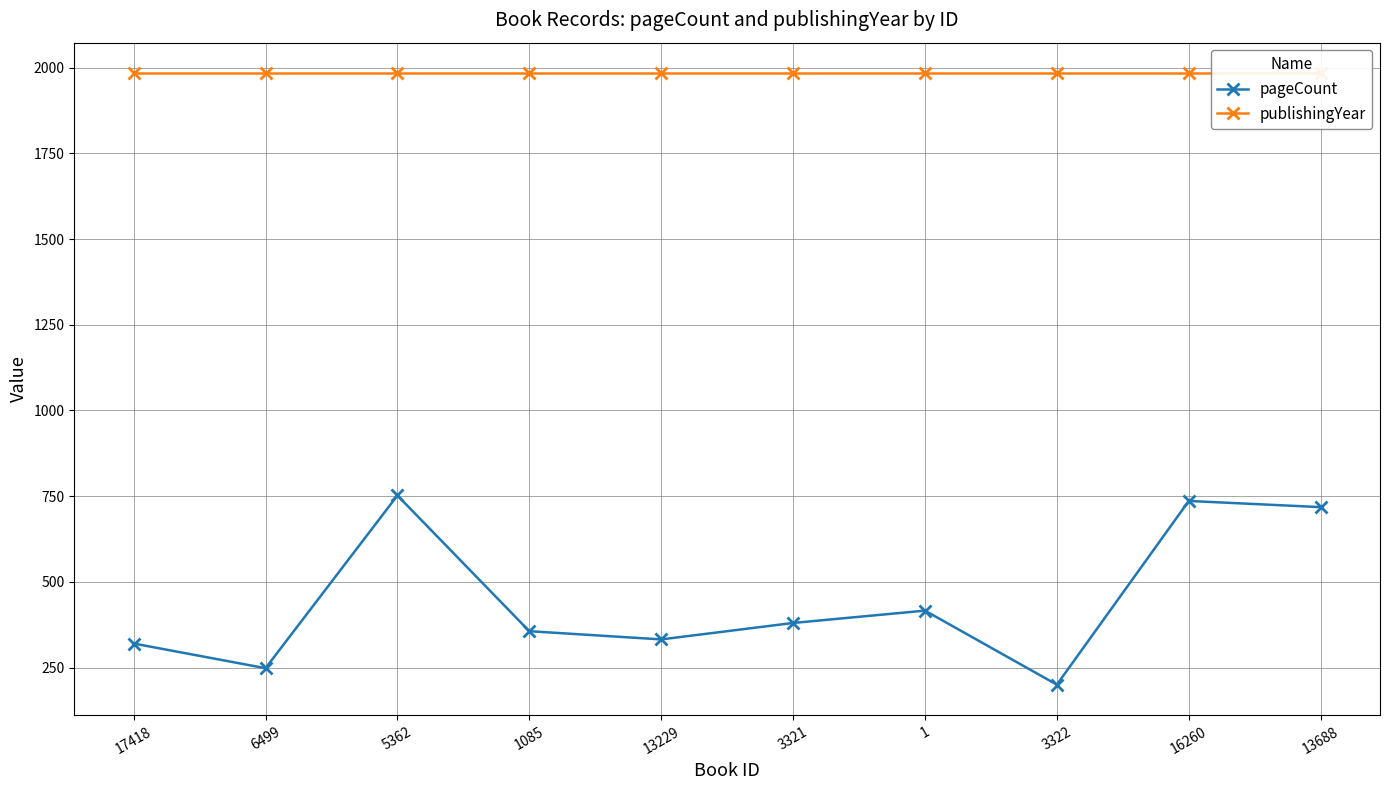

What is the sum of all publishingYear values?

19840